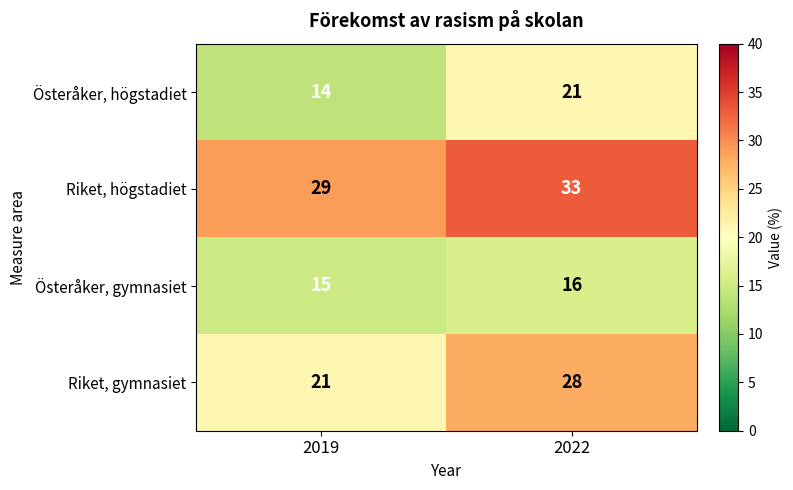

What is the average value of the Österåker, gymnasiet series?

16